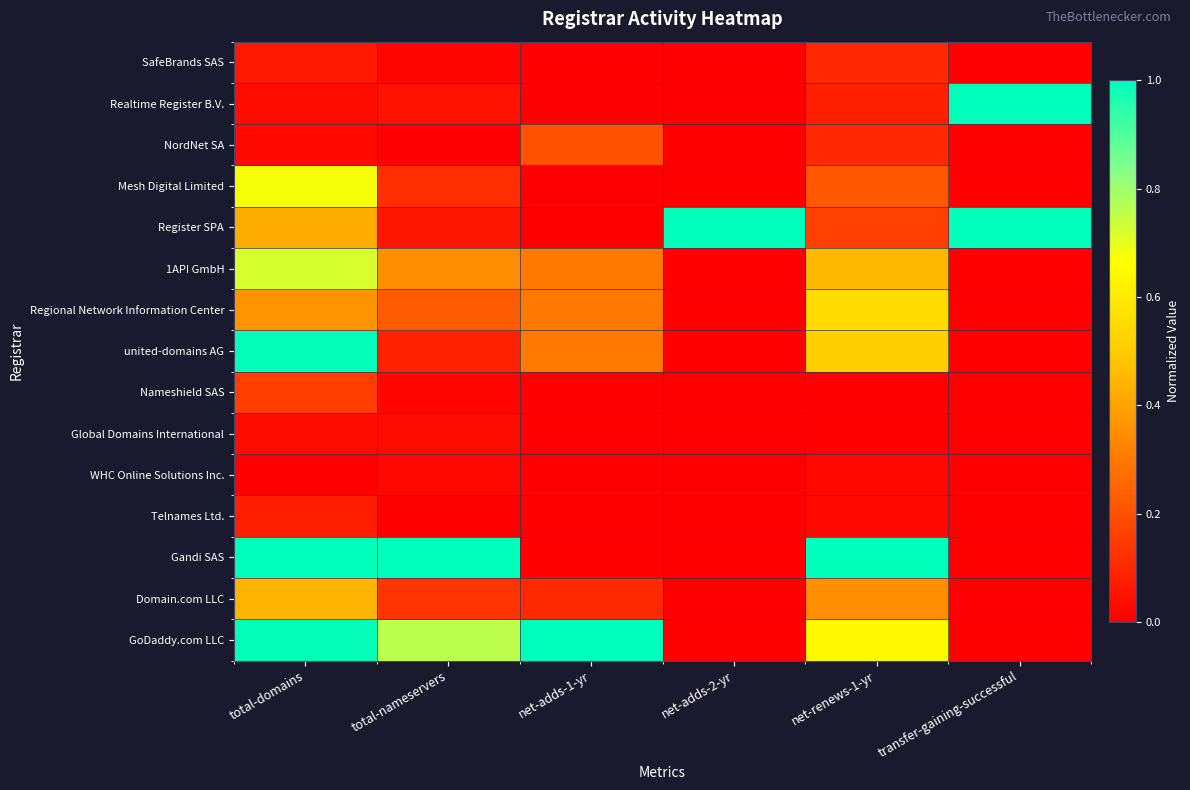

What is the spread (max minus min) of values at net-renews-1-yr?

1.0